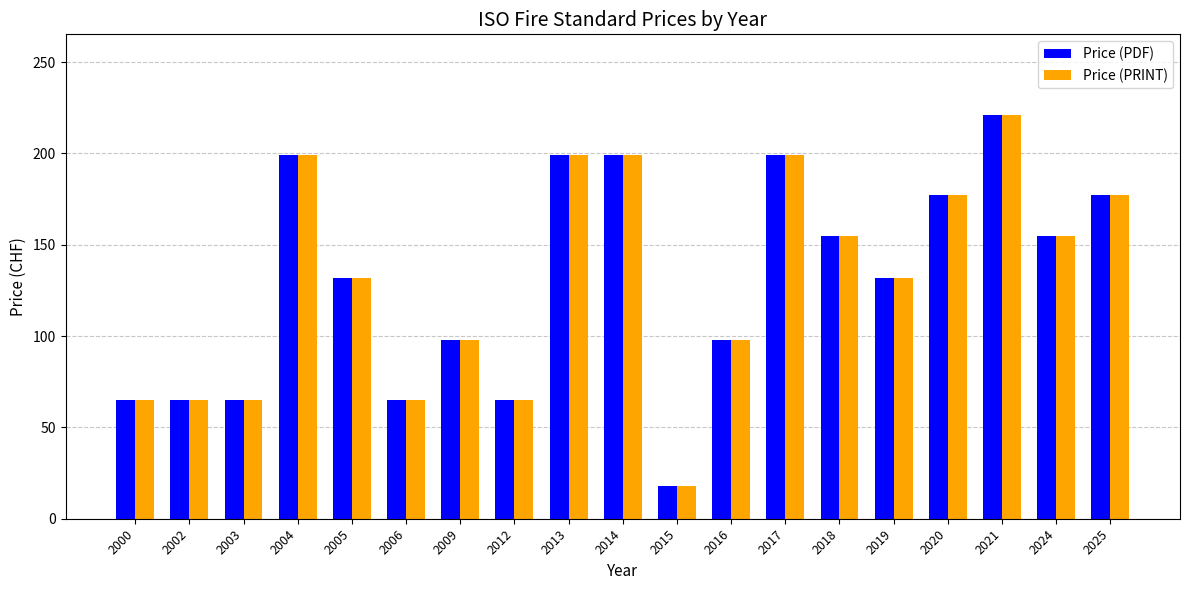

What is the difference between the second highest and second lowest values in the Price (PDF) series?

134